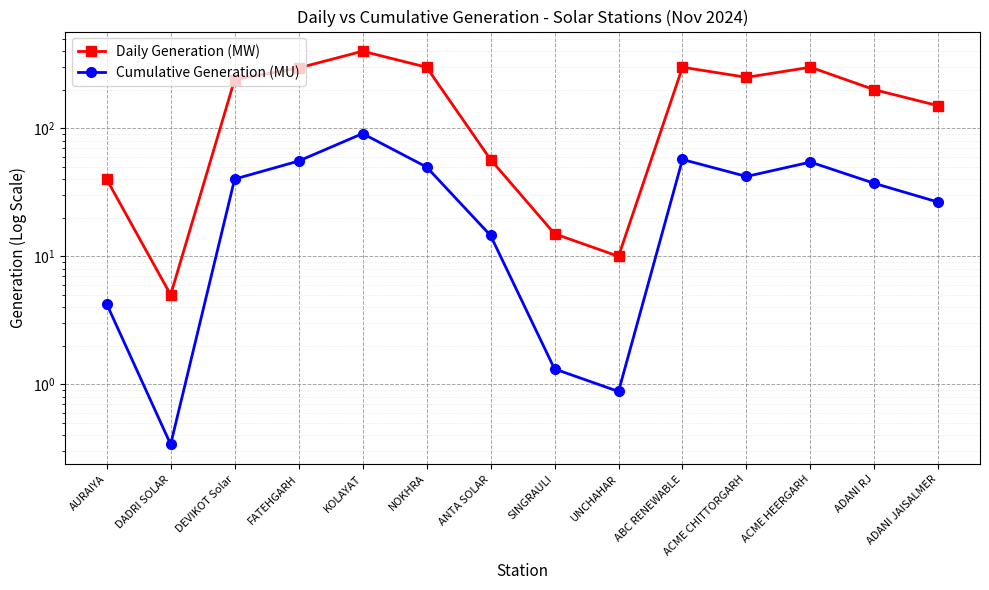

What is the smallest value displayed?

0.3